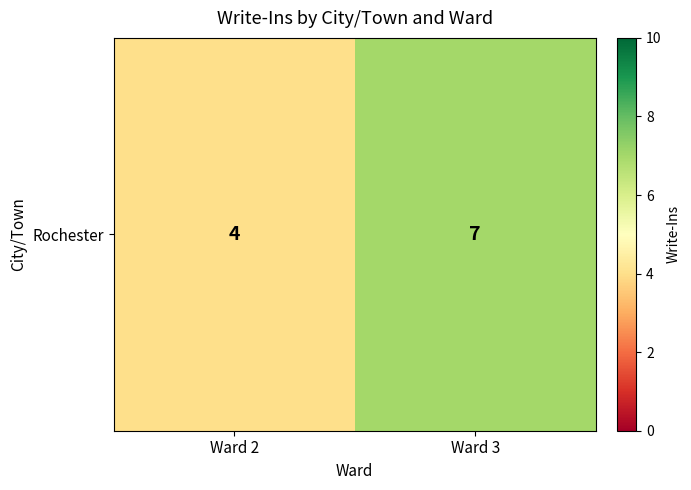

What is the difference between the values at Ward 3 and Ward 2?

3